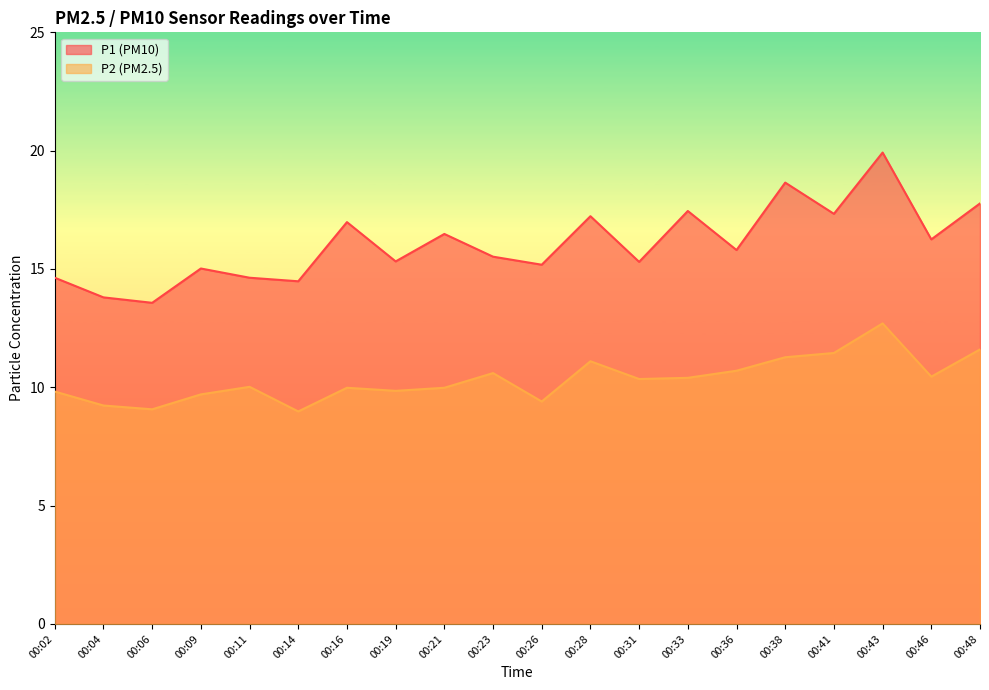

Read the P2 value at 00:36.

10.7